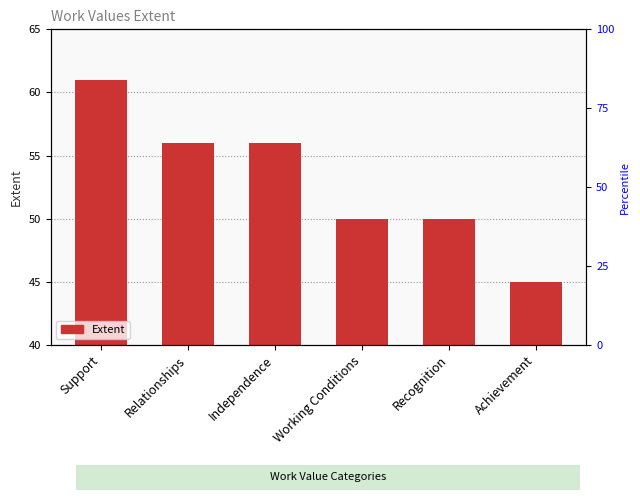

Is it true that the value at Achievement is 1?

False